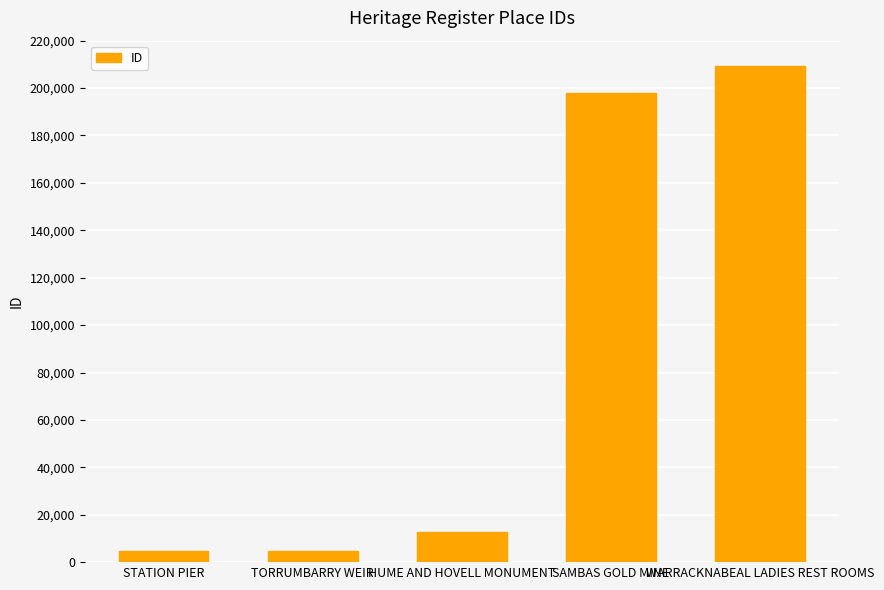

What is the difference between the maximum and minimum values?

204597